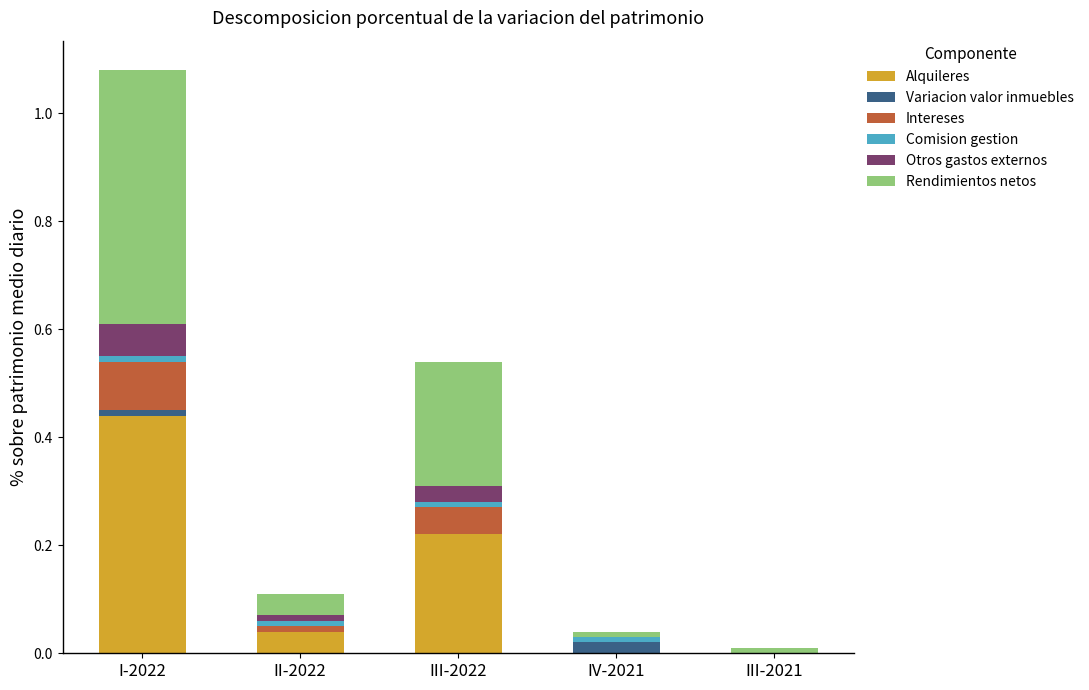

What is the maximum value shown in the chart?

0.5